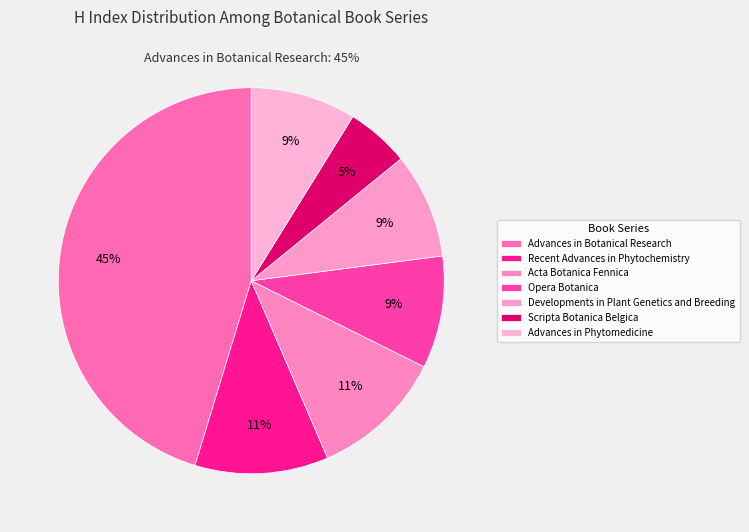

What percentage is the Scripta Botanica Belgica slice, to the nearest percent?

5%